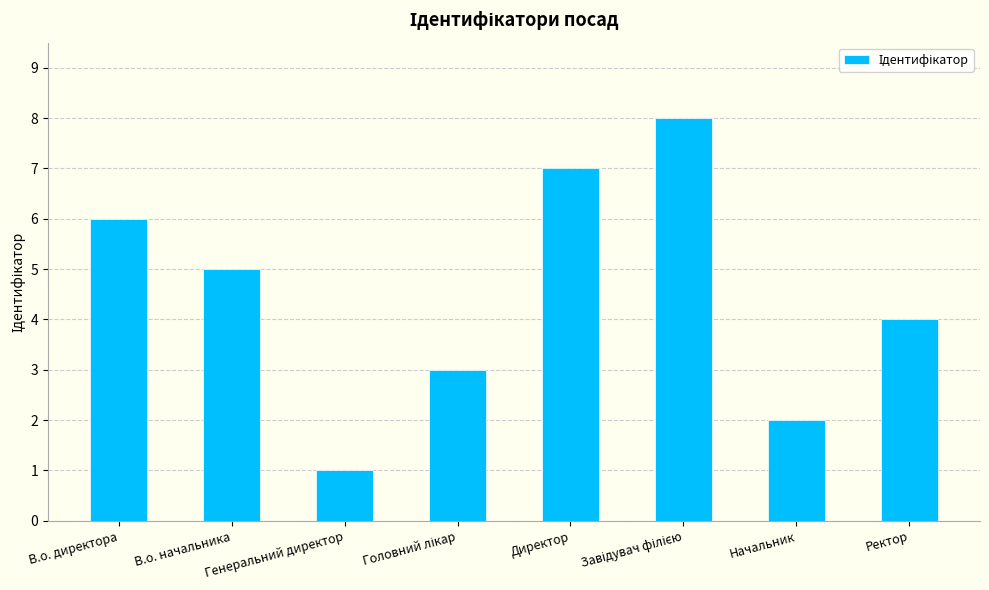

What is the sum of all values?

36